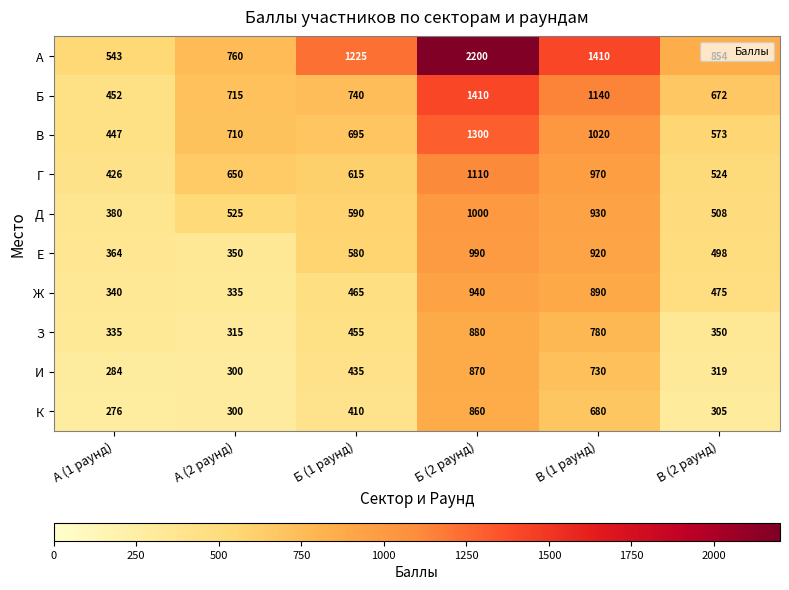

Between Б (1 раунд) and В (1 раунд), which series saw the biggest shift?

Ж